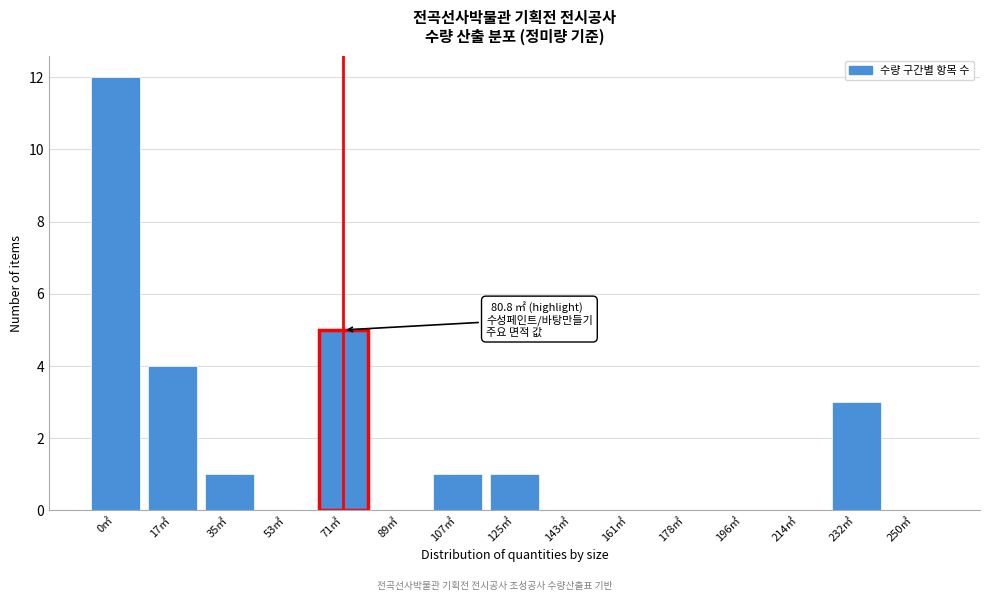

Reading left to right, list all the values displayed in this chart.

0㎡=12	17㎡=4	35㎡=1	53㎡=0	71㎡=5	89㎡=0	107㎡=1	125㎡=1	143㎡=0	161㎡=0	178㎡=0	196㎡=0	214㎡=0	232㎡=3	250㎡=0